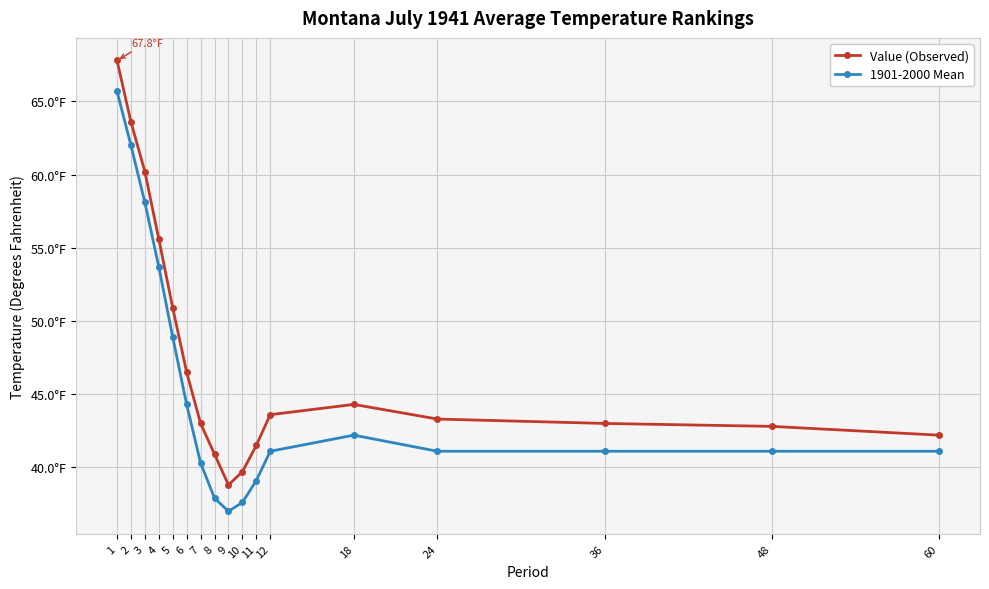

Does the chart have visible grid lines?

Yes